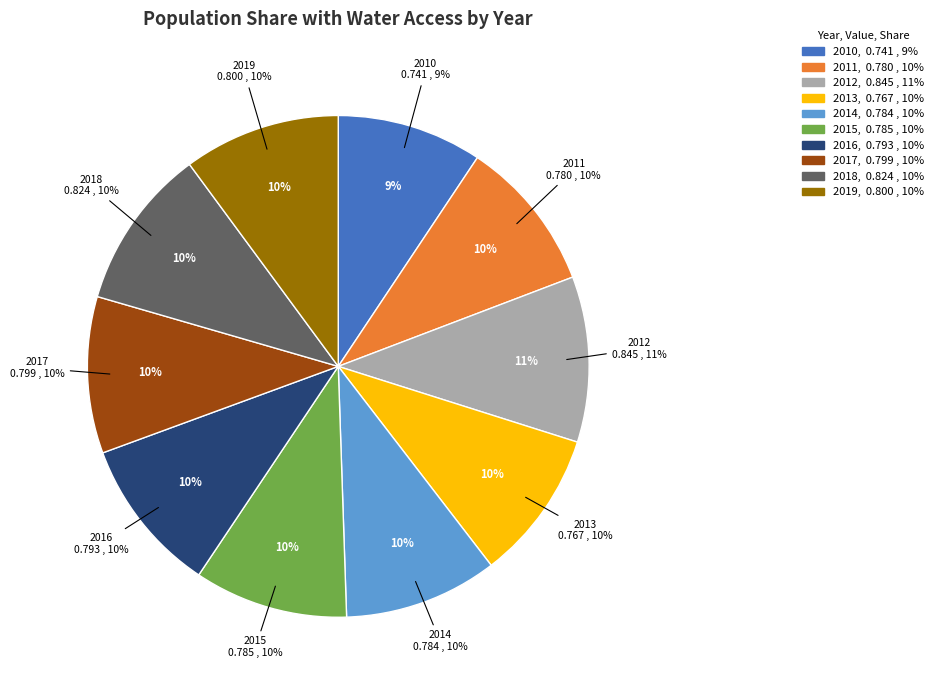

Do 2017 and 2012 together represent more than half of the pie?

No